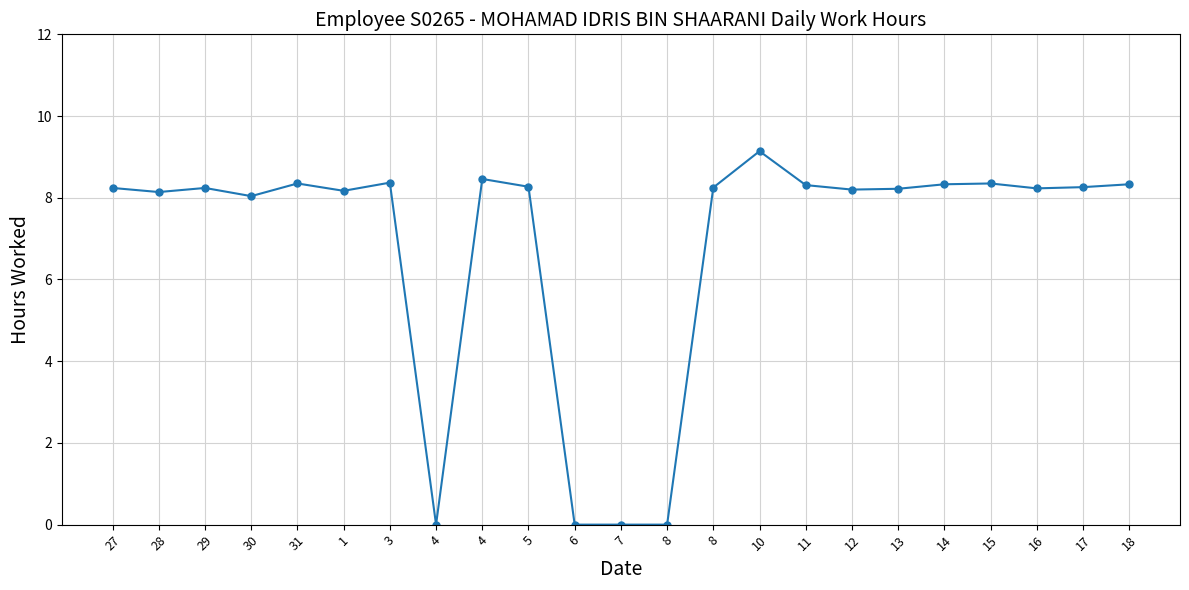

Where is the first local minimum?

28